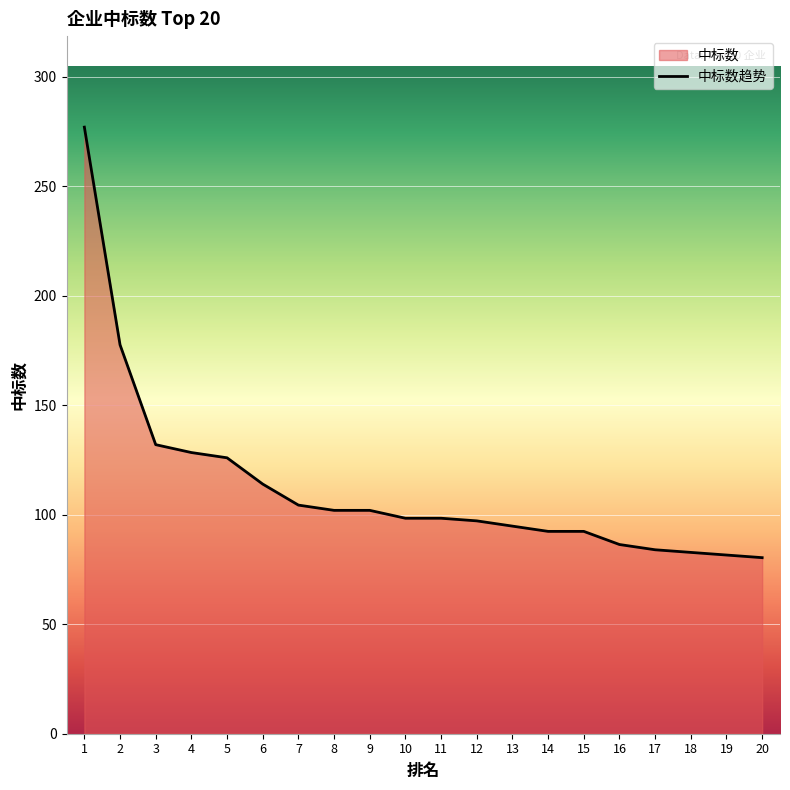

What is the value of the 3rd point from the left?

132.0